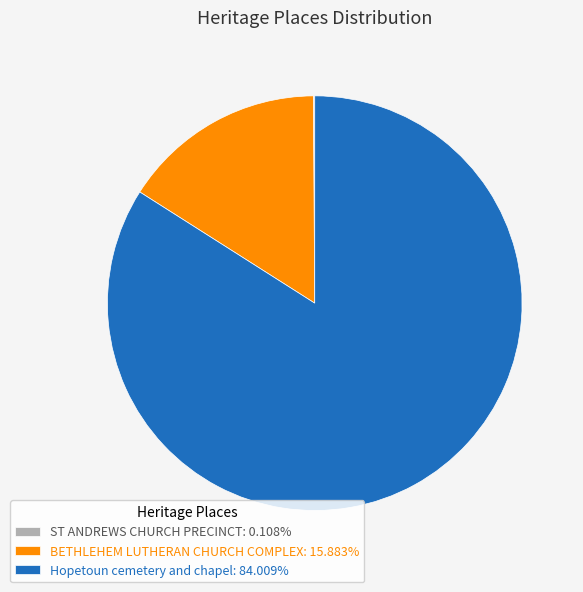

Is BETHLEHEM LUTHERAN CHURCH COMPLEX the majority of the pie?

No